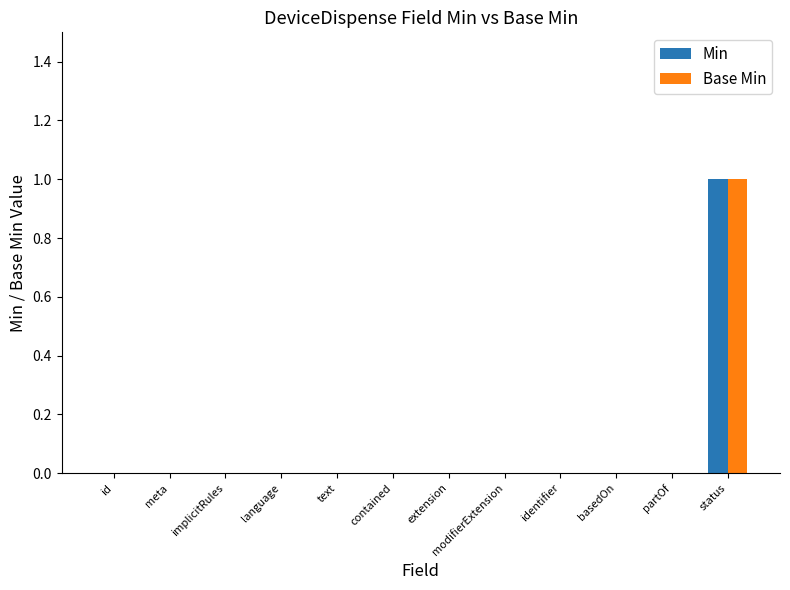

Reading left to right, what are all the values shown in this chart?

Min: 0	0	0	0	0	0	0	0	0	0	0	1
Base Min: 0	0	0	0	0	0	0	0	0	0	0	1